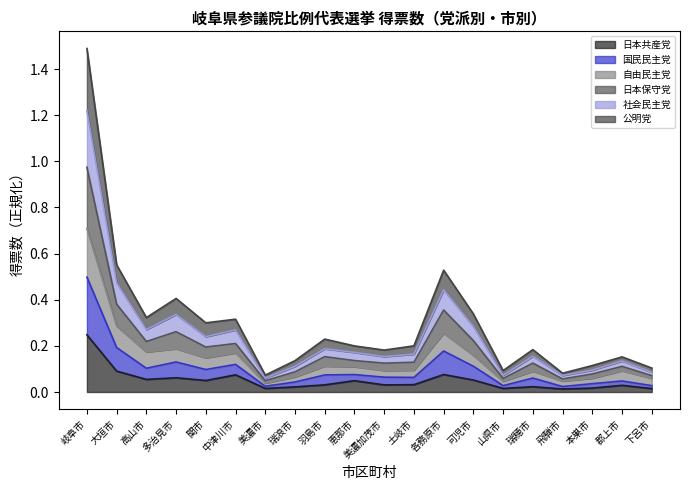

Does the chart have visible grid lines?

No